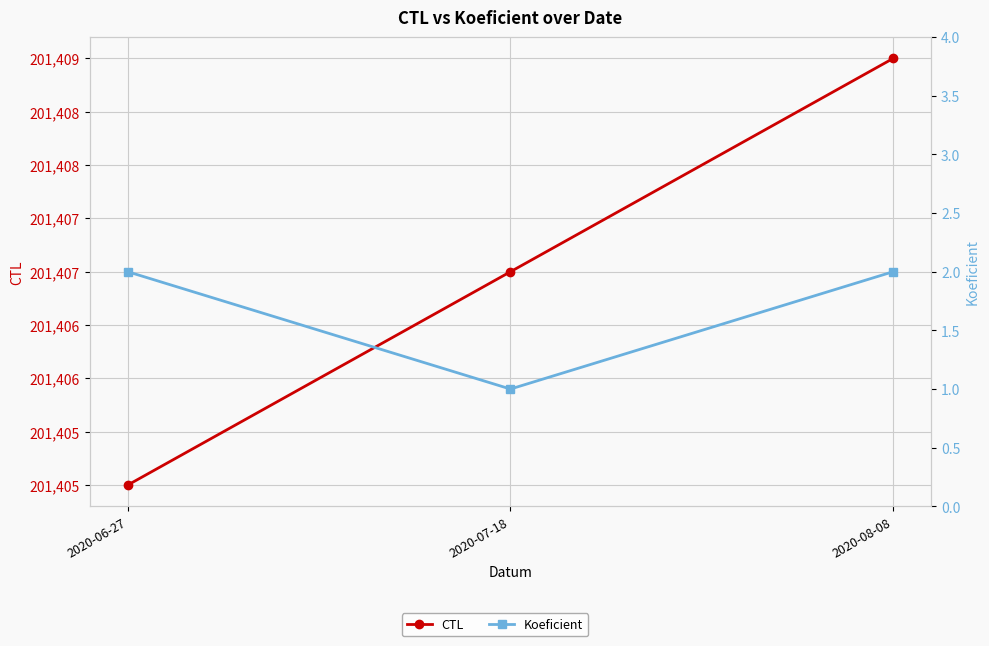

Which series changed the most between 2020-06-27 and 2020-08-08?

CTL